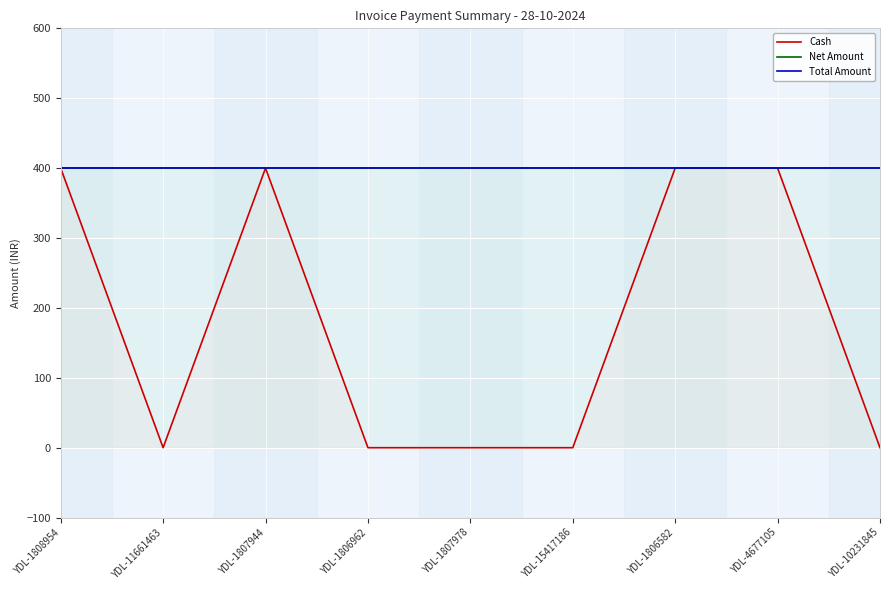

How many values in the Cash series exceed 0?

4